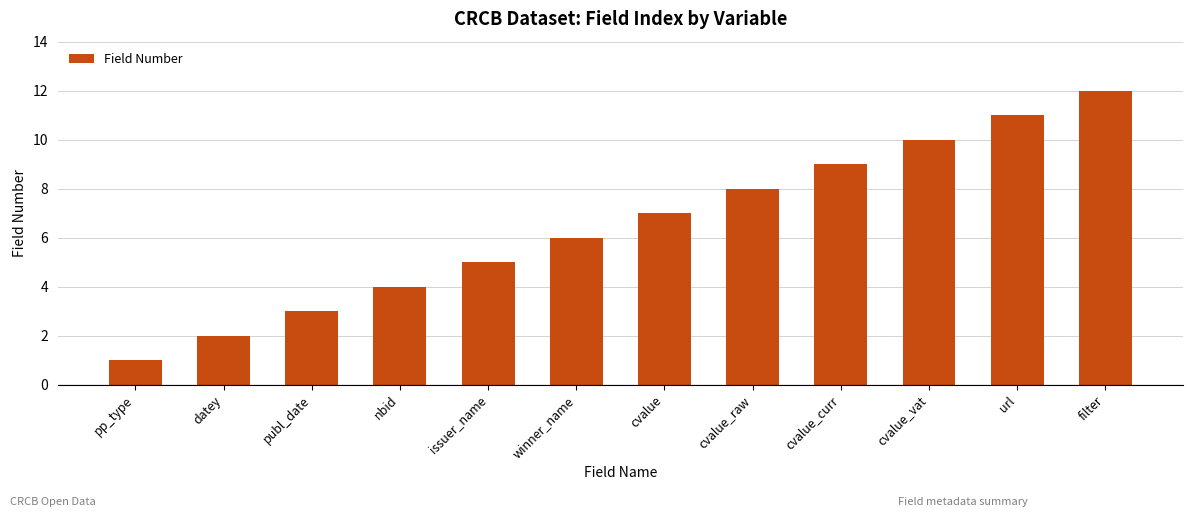

What is the label of the 6th bar from the right?

cvalue